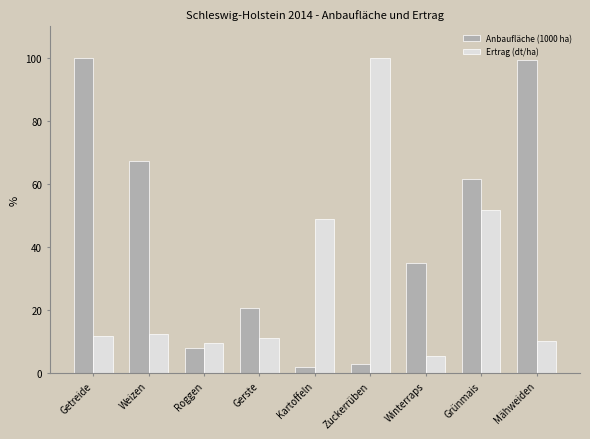

The value of Ertrag (dt/ha) at Winterraps is 5.4. True or false?

True